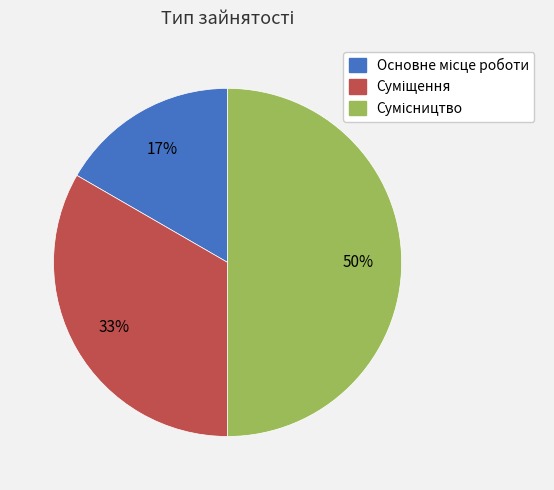

To the nearest percent, what is the difference between the largest and smallest slice percentages?

33%